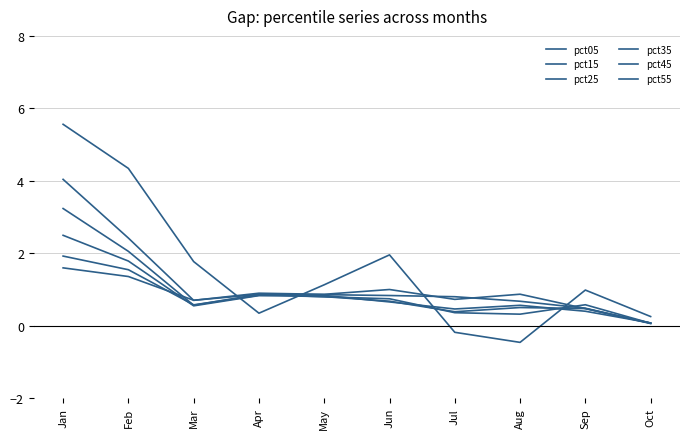

Does the chart display data point markers on the line(s)?

No